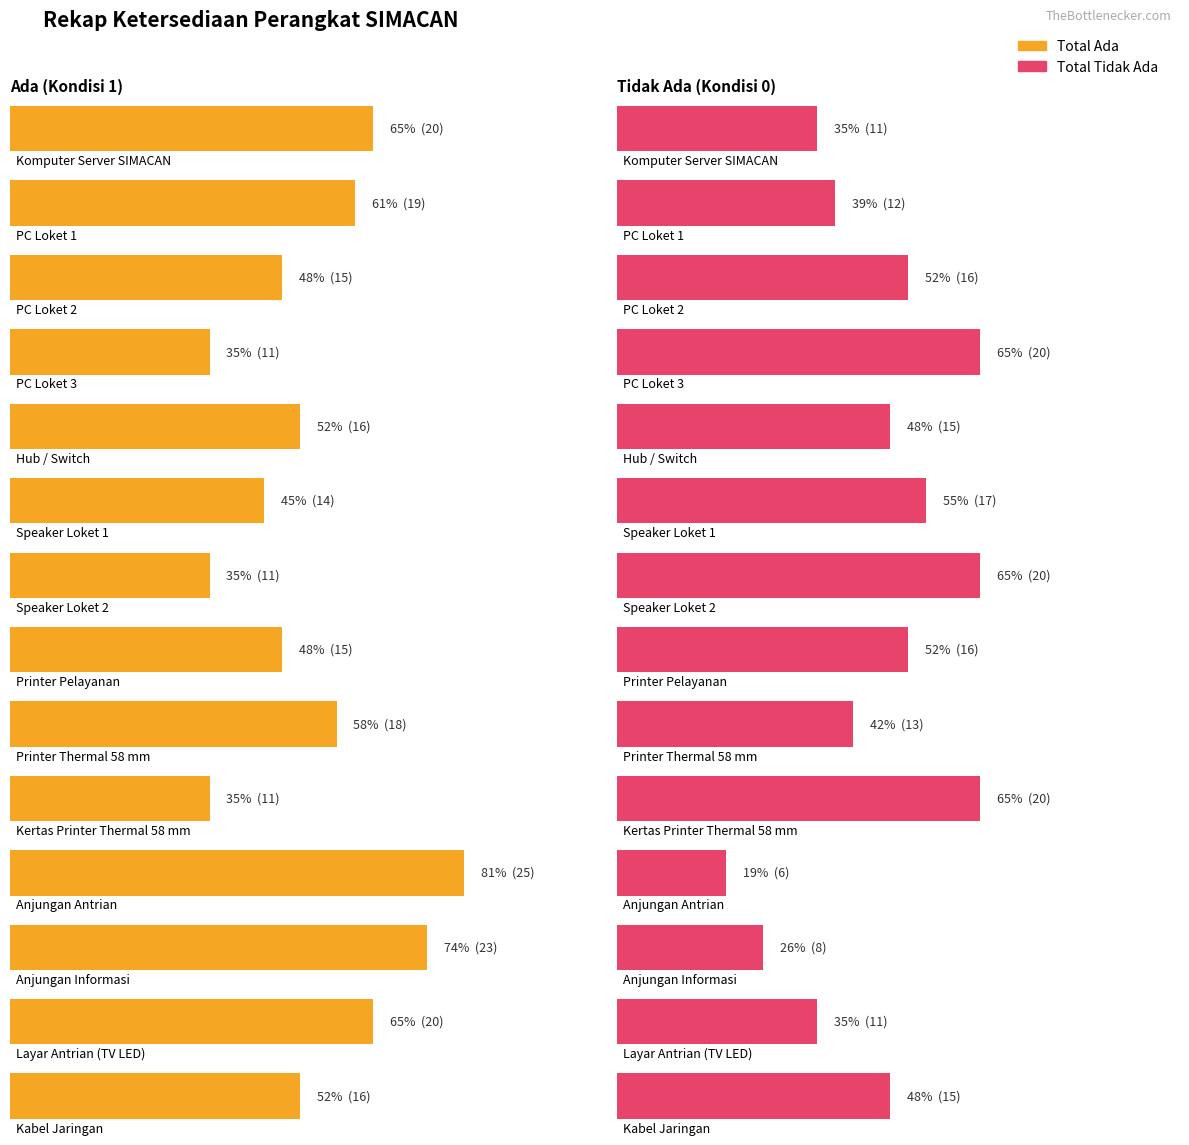

How many data points does each series have?

14